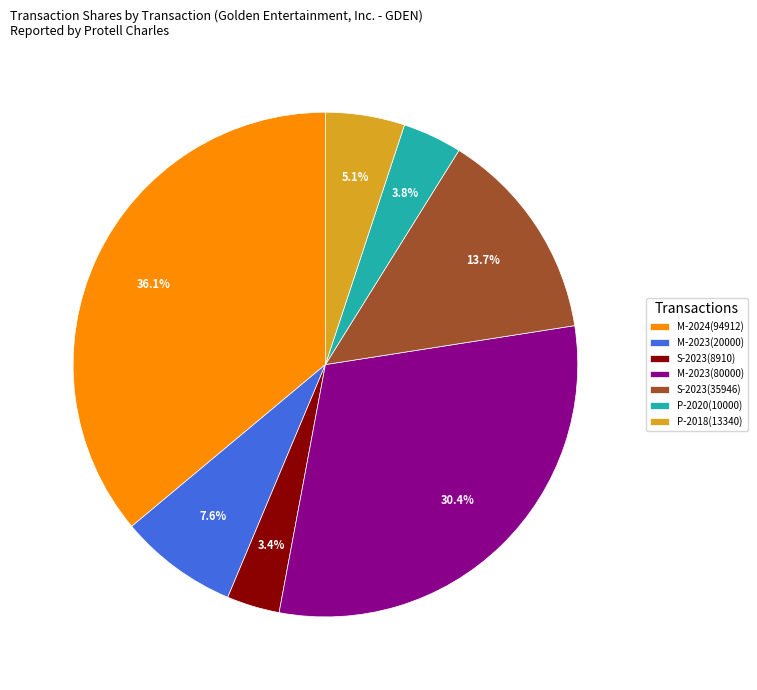

Which category has the biggest portion of the pie?

M-2024(94912)